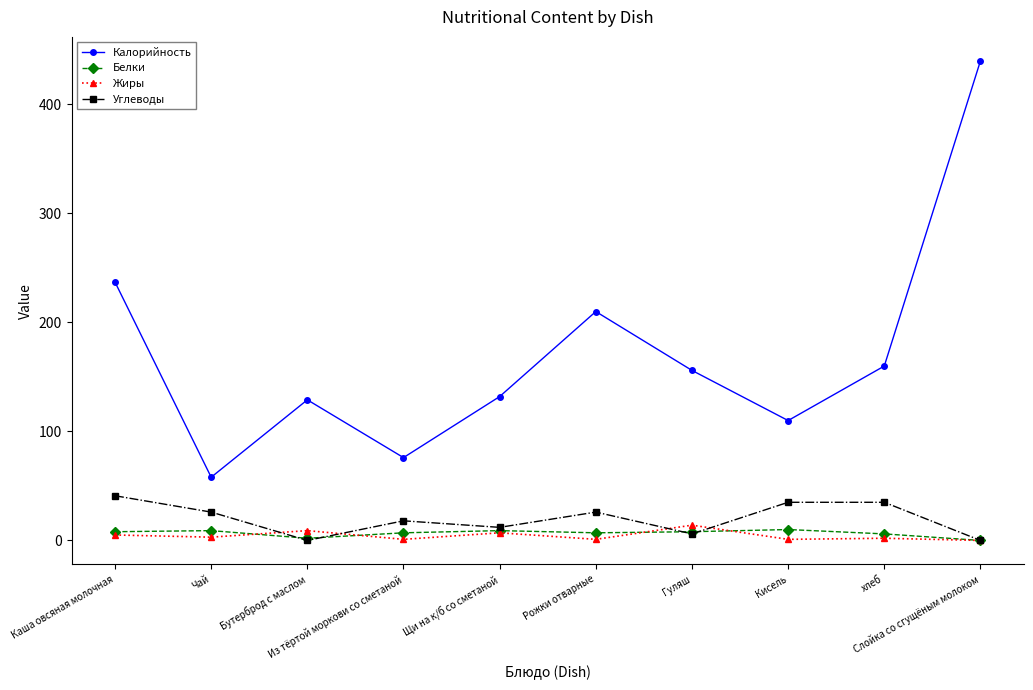

Which series has the largest total across all categories?

Калорийность